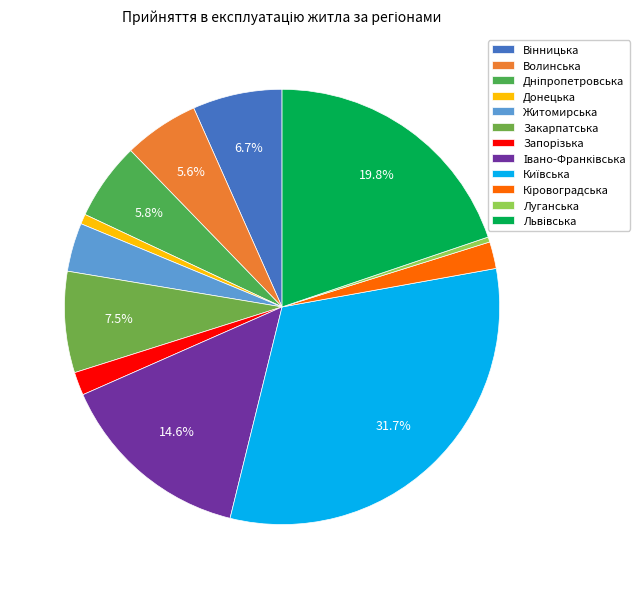

Count the number of slices in the pie.

12